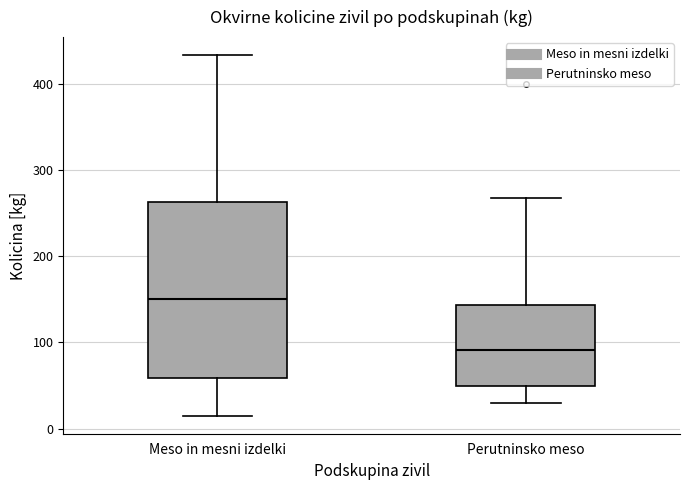

Where does the upper whisker of the box for Meso in mesni izdelki end on the y-axis? The values are not printed on the chart, so give them approximately, as read against the axis.

430